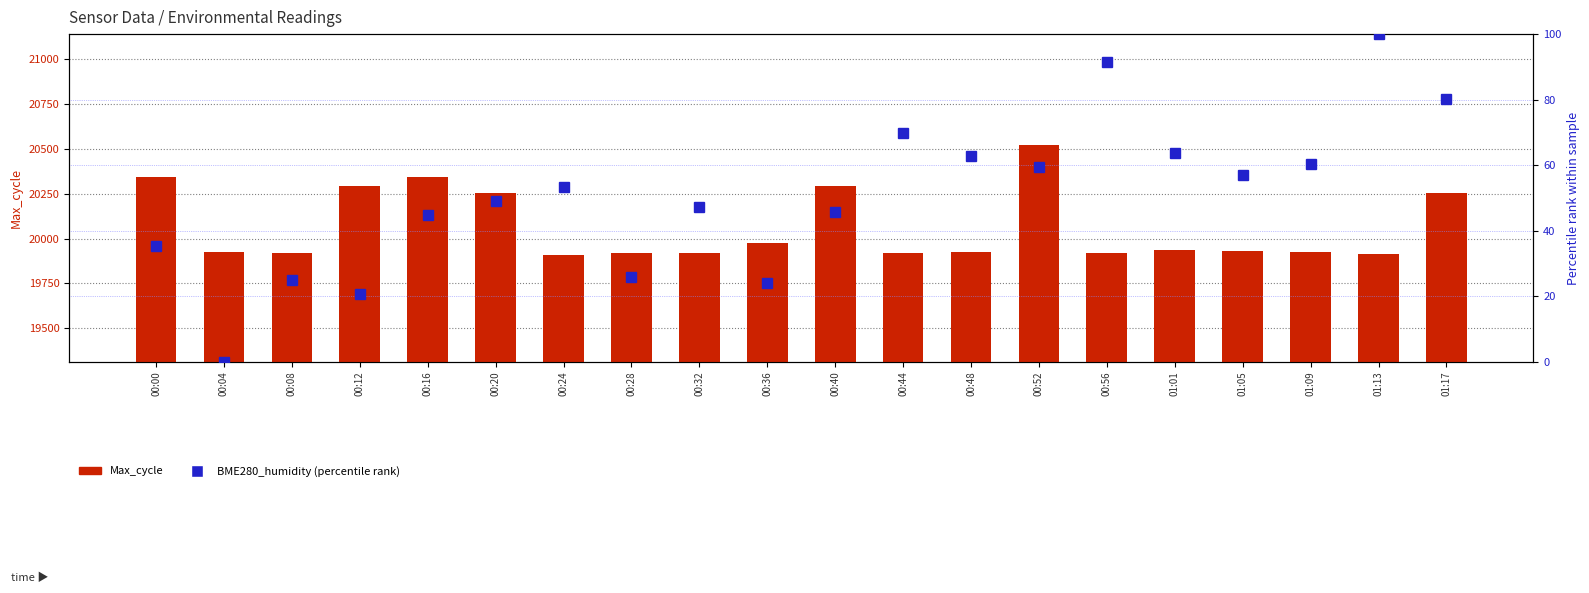

Between 00:00 and 01:17, which is larger?

00:00